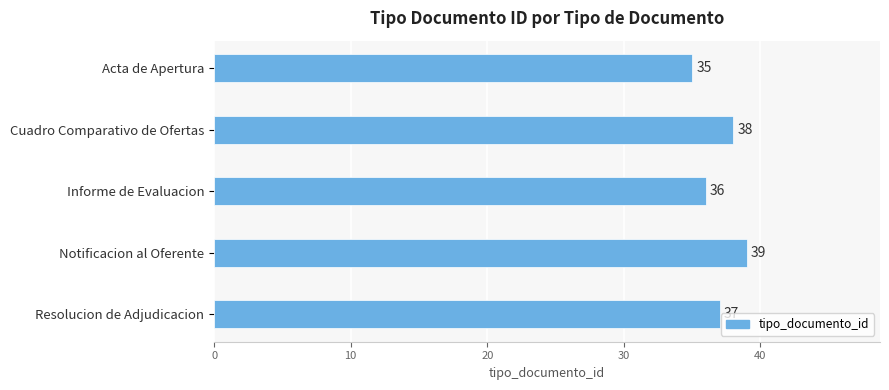

What is the sum of all values?

185